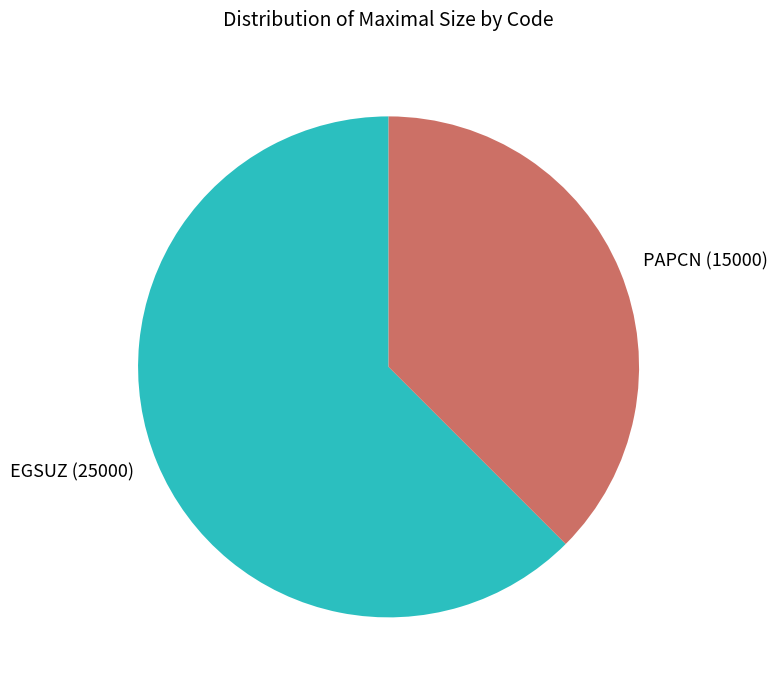

Between PAPCN and EGSUZ, which is larger?

EGSUZ